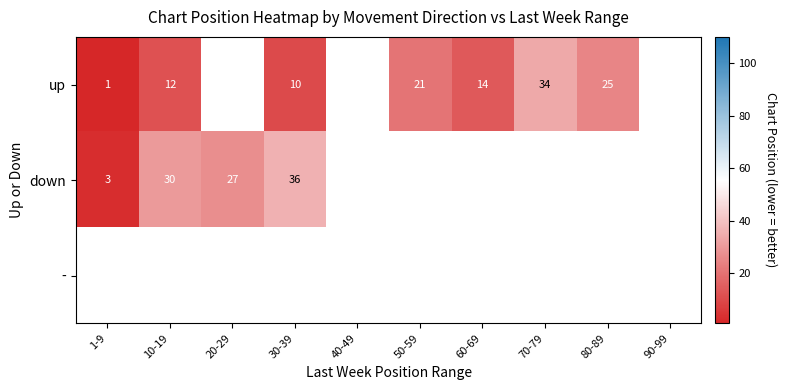

At how many categories does at least one series exceed 11?

7